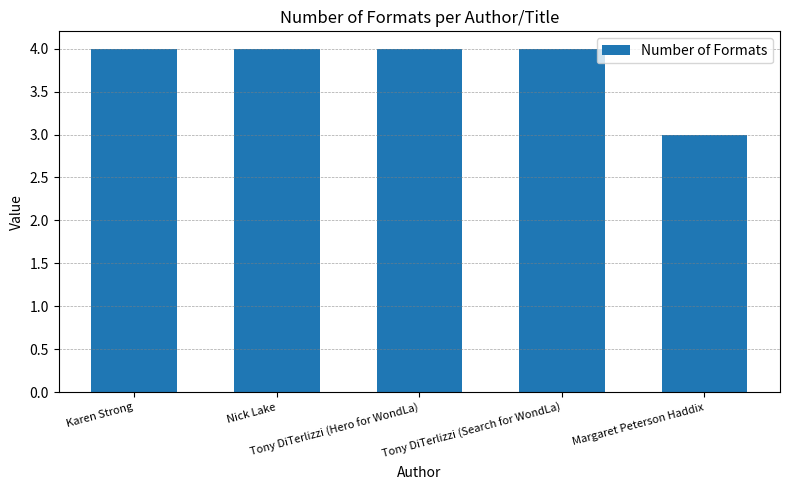

What is the sum of all values?

19